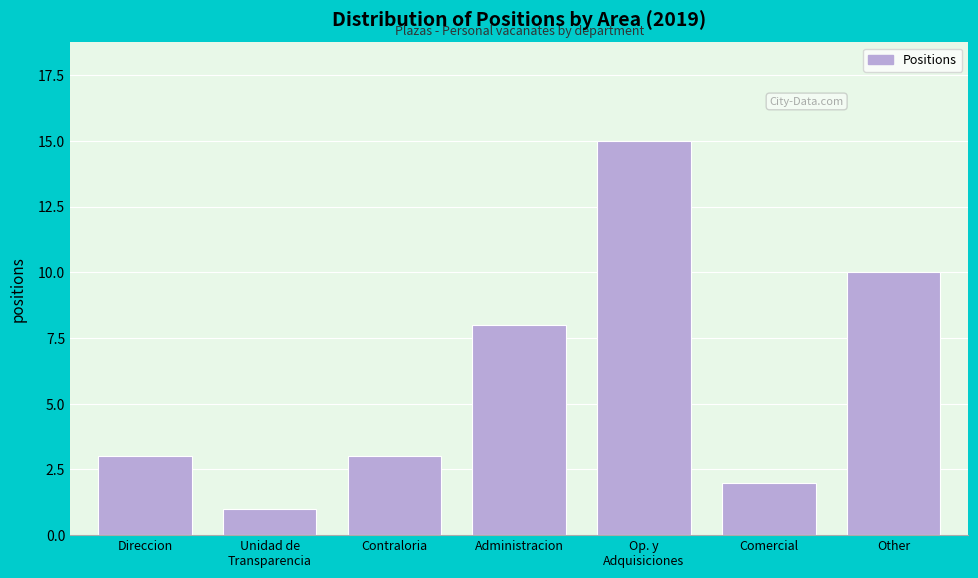

Reading right to left, transcribe all the data shown in this chart.

10	2	15	8	3	1	3